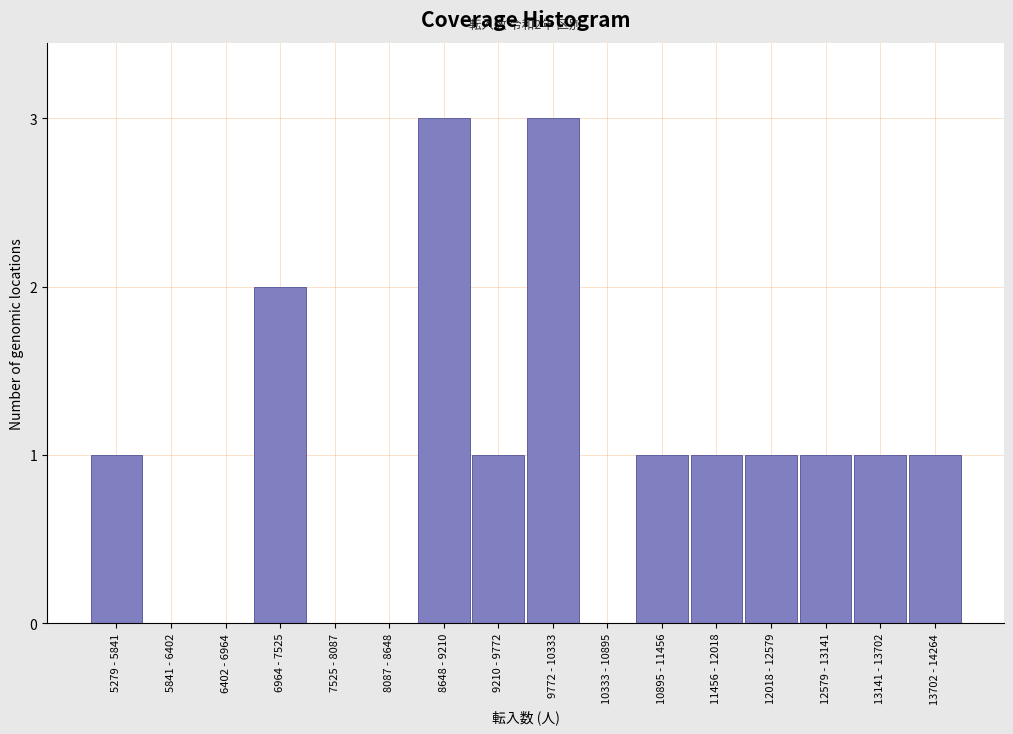

Reading left to right, what are all the values shown in this chart?

5279 - 5841=1	5841 - 6402=0	6402 - 6964=0	6964 - 7525=2	7525 - 8087=0	8087 - 8648=0	8648 - 9210=3	9210 - 9772=1	9772 - 10333=3	10333 - 10895=0	10895 - 11456=1	11456 - 12018=1	12018 - 12579=1	12579 - 13141=1	13141 - 13702=1	13702 - 14264=1